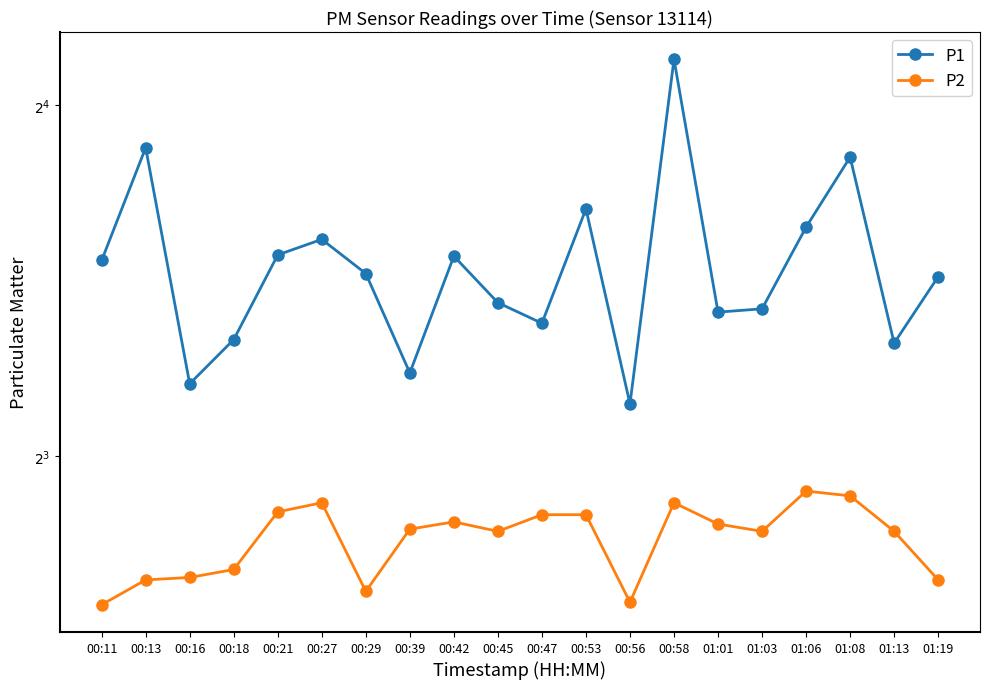

Reading left to right, what are all the values shown in this chart?

P1: 11.8	14.7	9.2	10.1	11.9	12.3	11.5	9.4	11.9	10.8	10.4	13.0	8.9	17.5	10.6	10.7	12.6	14.4	10.0	11.4
P2: 6.0	6.3	6.3	6.4	7.2	7.3	6.1	6.9	7.0	6.9	7.1	7.1	6.0	7.3	7.0	6.9	7.5	7.4	6.9	6.3